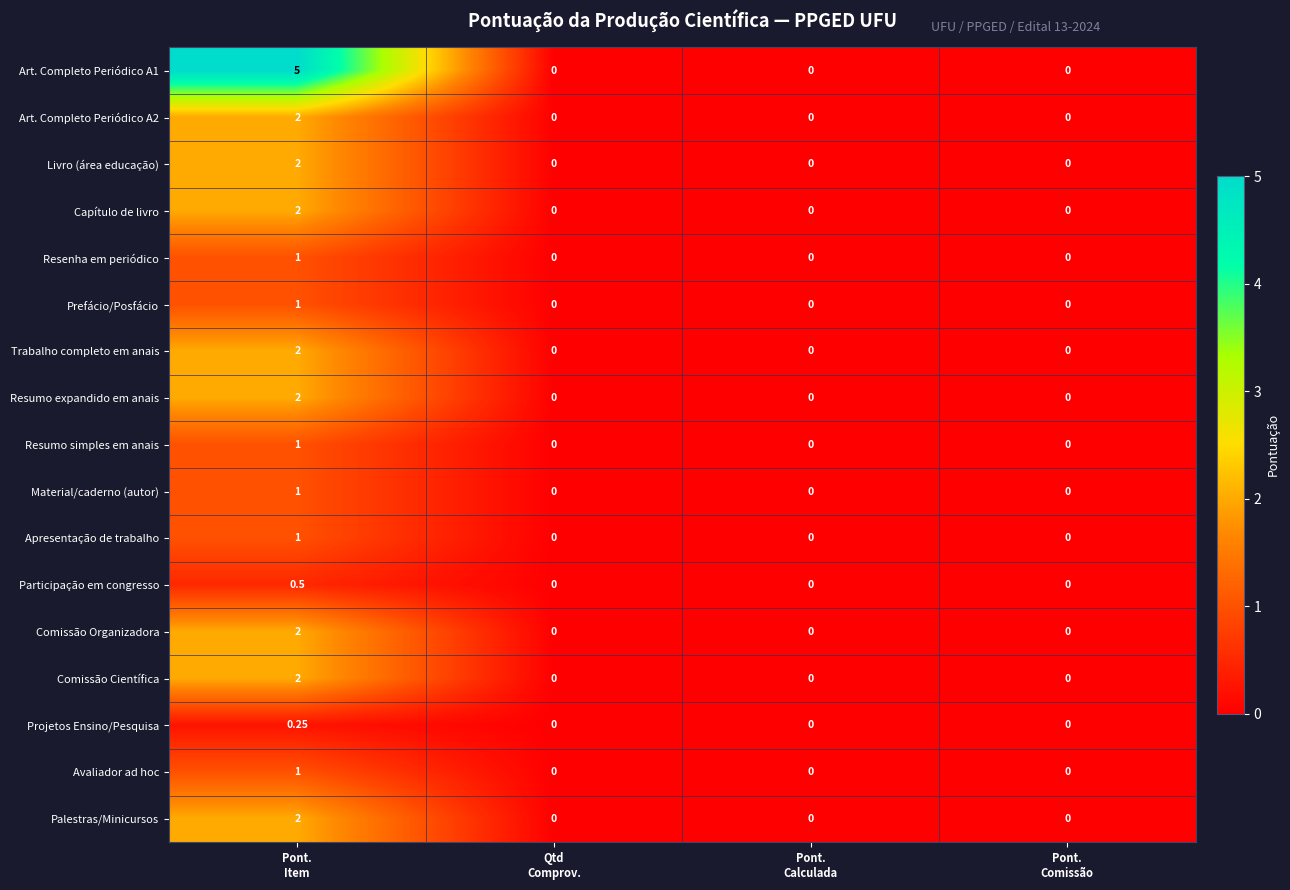

Between Pont. Calculada and Pont. Comissão, which series saw the biggest shift?

Art. Completo Periódico A1